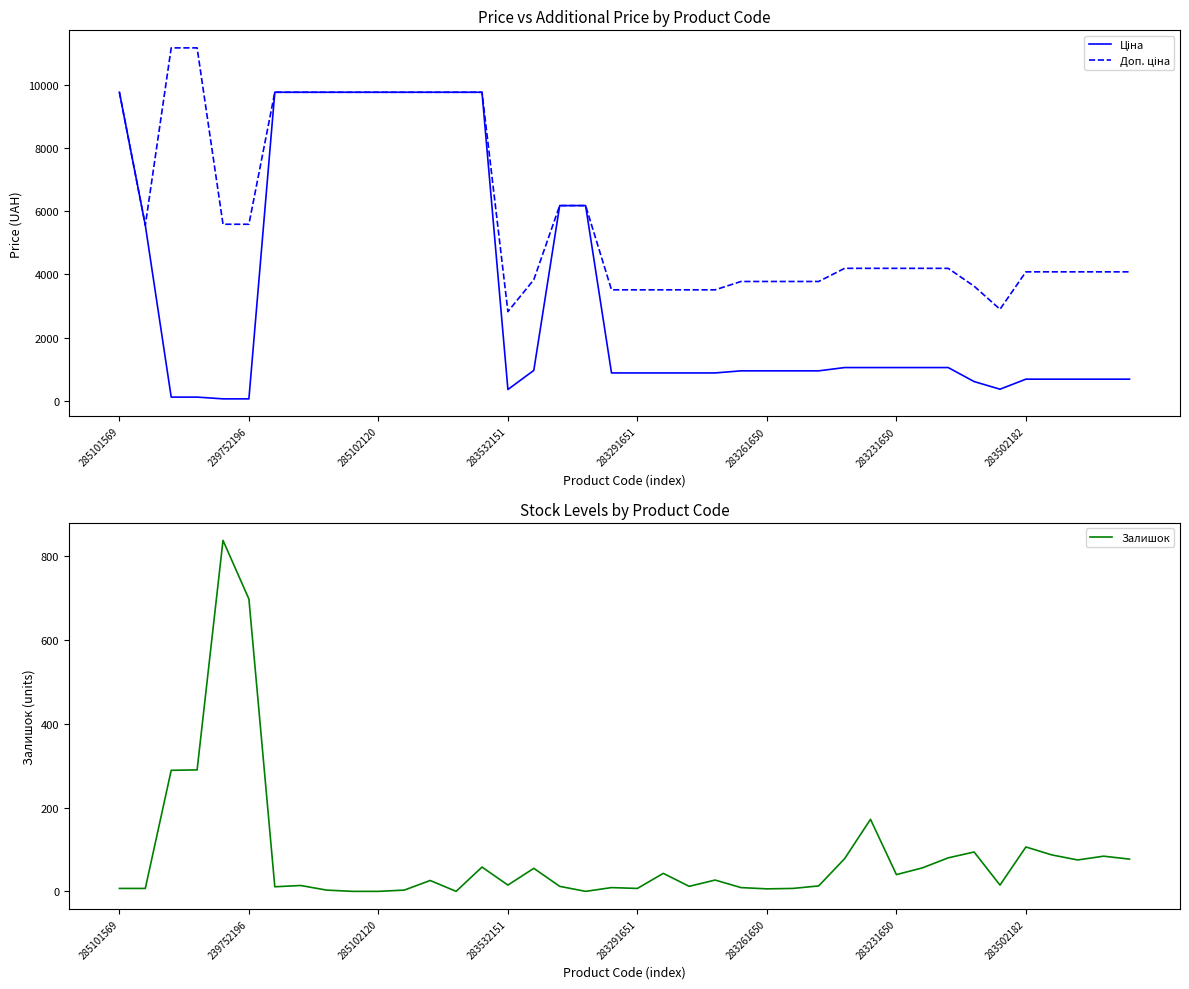

What is the value of the Ціна point at the 21st from the left?

878.0